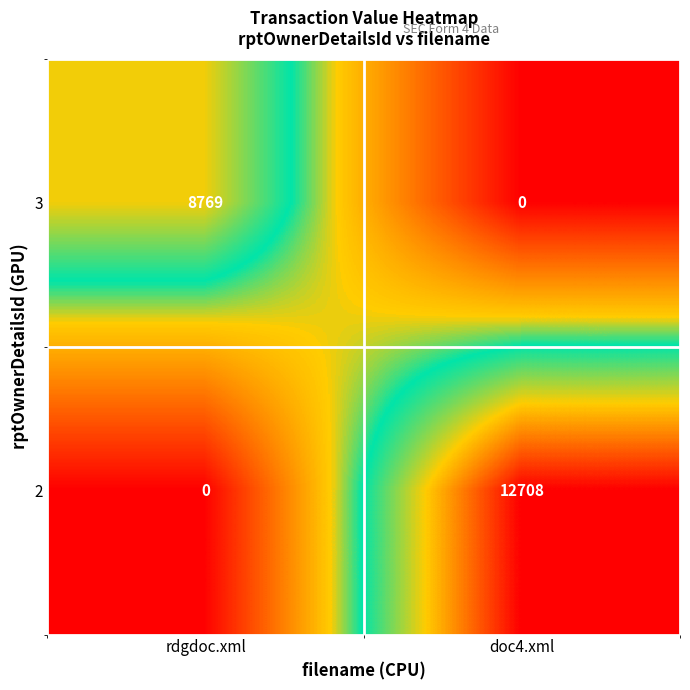

At which category is the sum across all series the highest?

doc4.xml